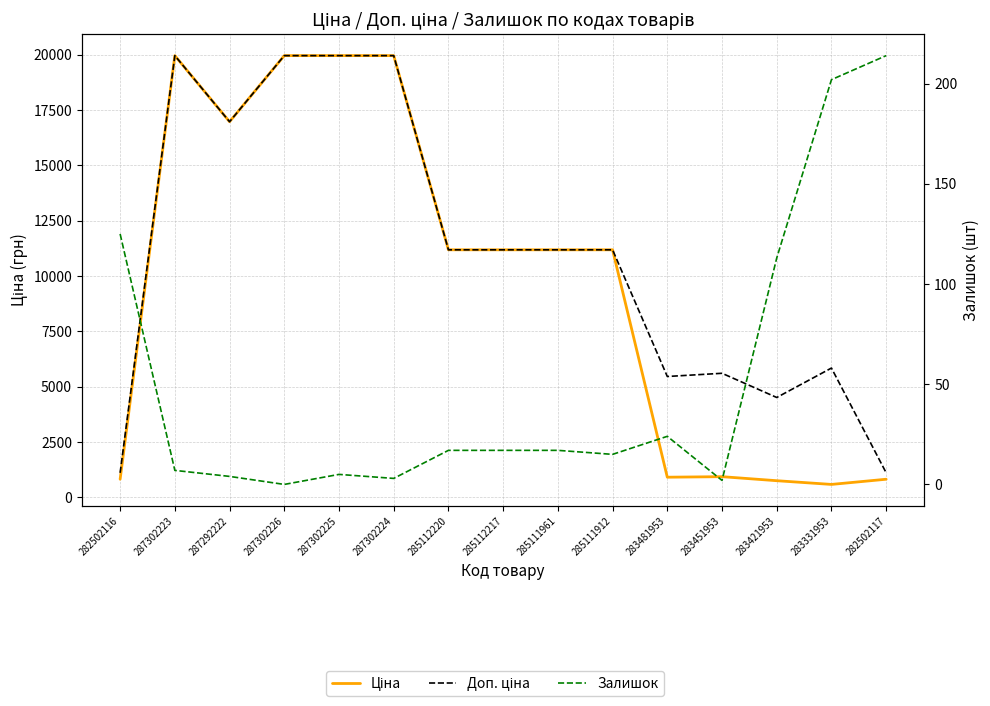

Is this an area chart (filled region under the line)?

No